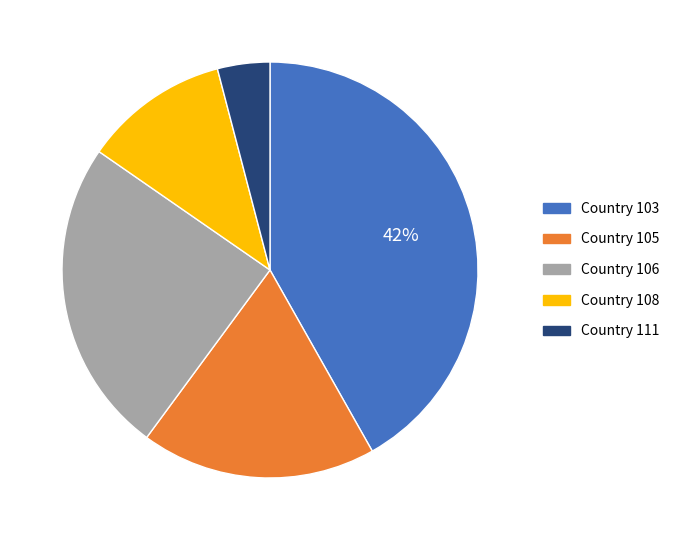

True or false: Country 111 accounts for 4% of the total.

True